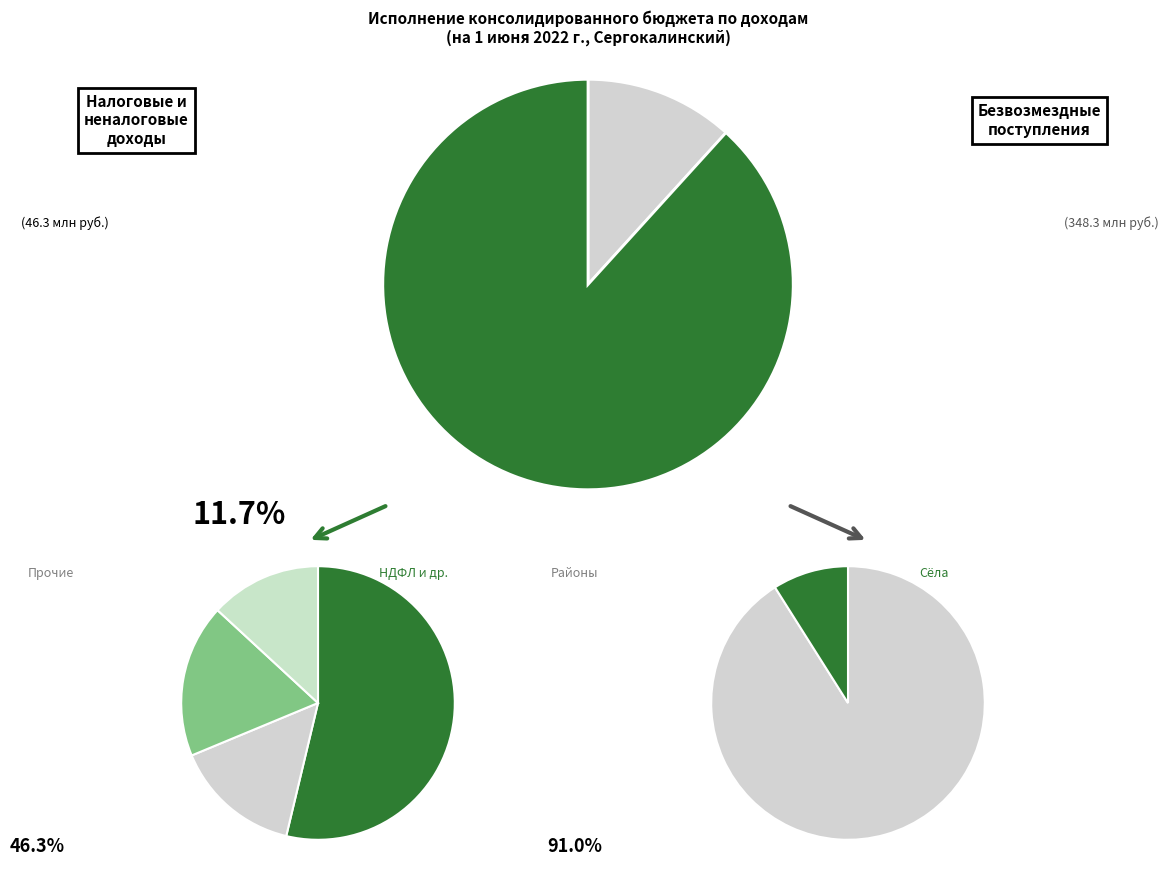

Rank the categories by value from highest to lowest.

БЕЗВОЗМЕЗДНЫЕ ПОСТУПЛЕНИЯ, НАЛОГОВЫЕ И НЕНАЛОГОВЫЕ ДОХОДЫ